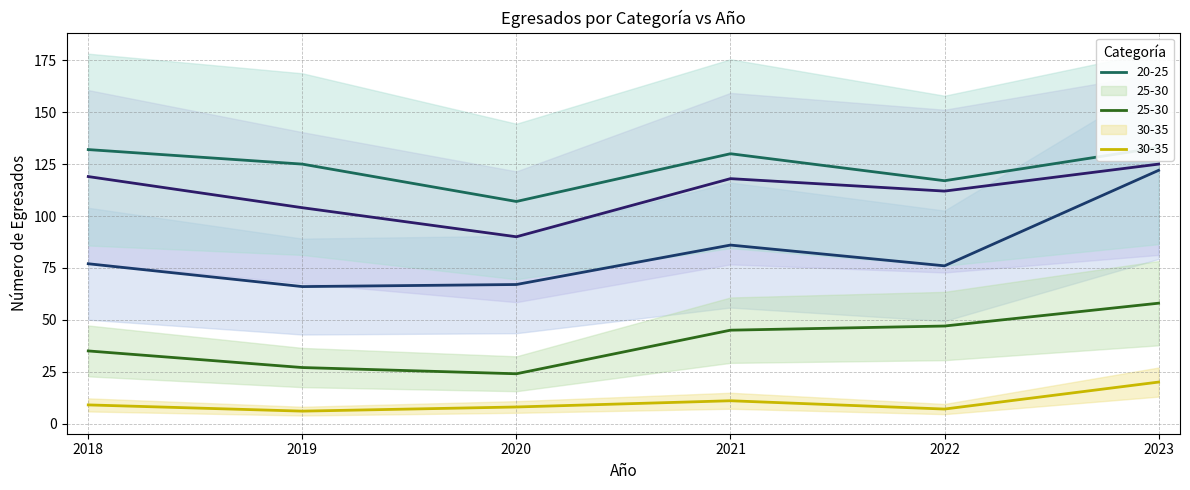

Is it true that MASCULINO equals 34 at 2020?

False